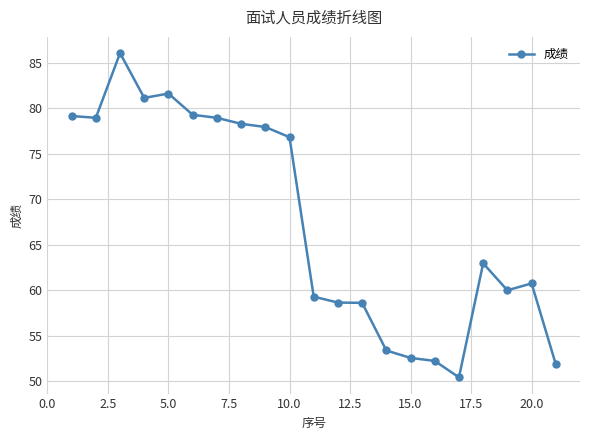

What is the minimum value shown in the chart?

50.4